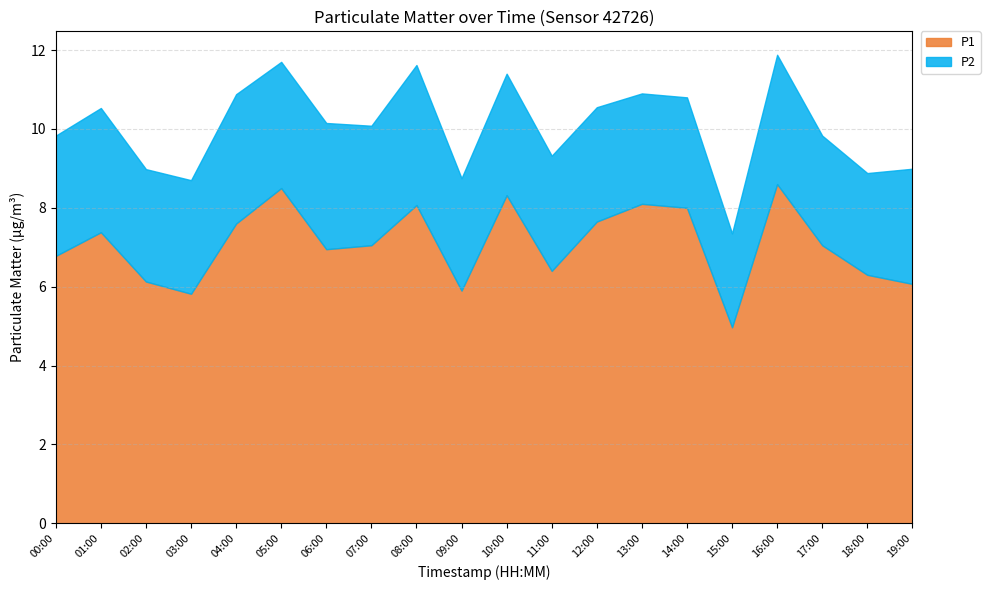

True or false: P1 has a value of 4.7 at 07:00.

False